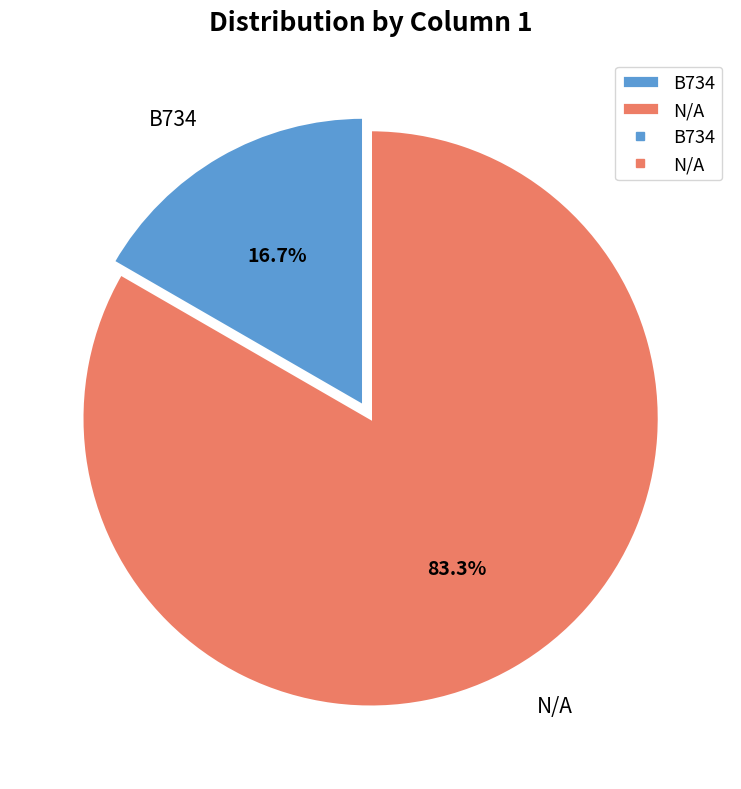

What is the total percentage of N/A and B734?

100.0%